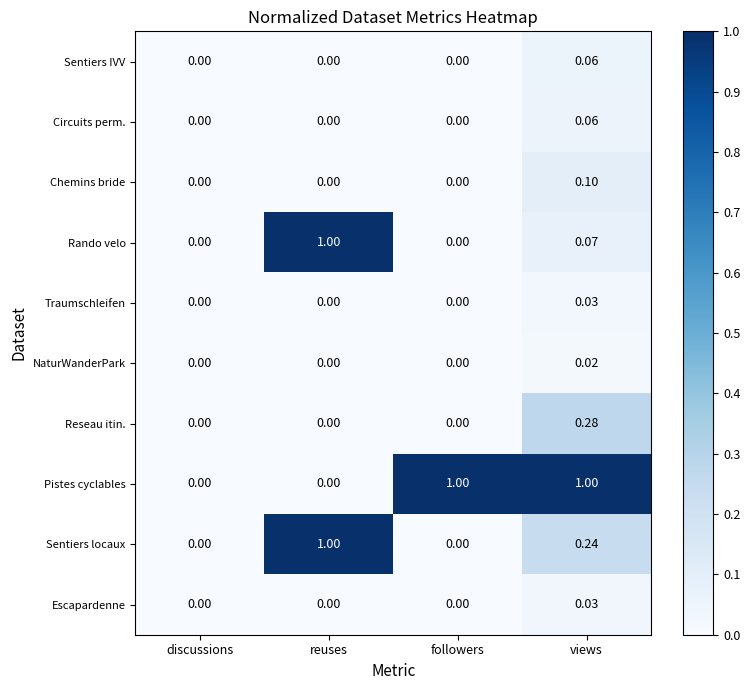

Is the value of Reseau itin. at followers greater than the value of Rando velo at views?

No